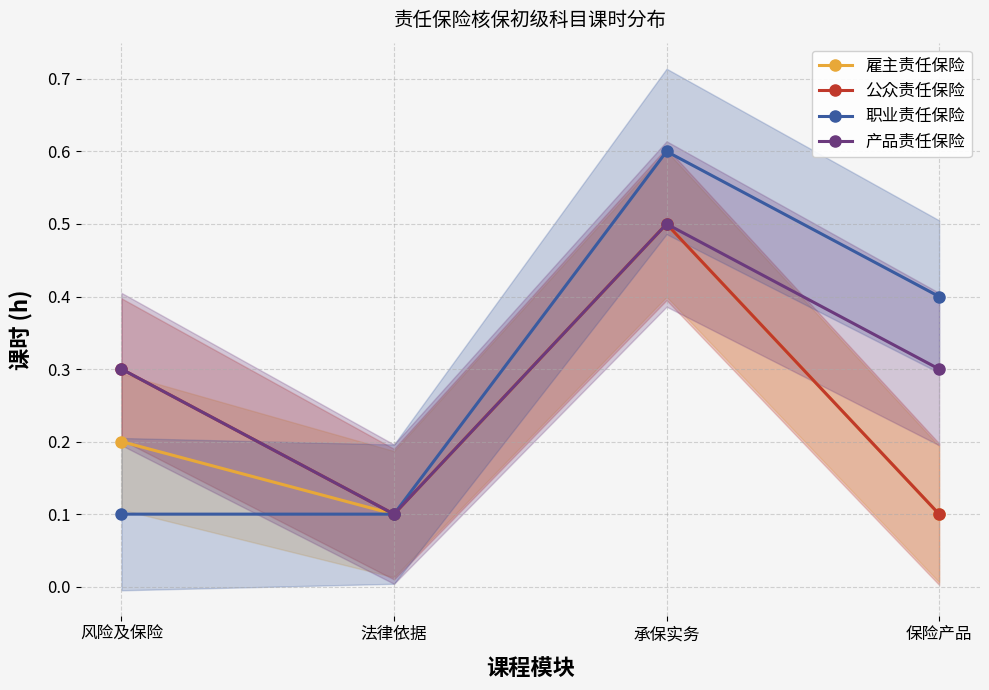

What is the sum of the 产品责任保险 values at 承保实务 and 法律依据?

0.6